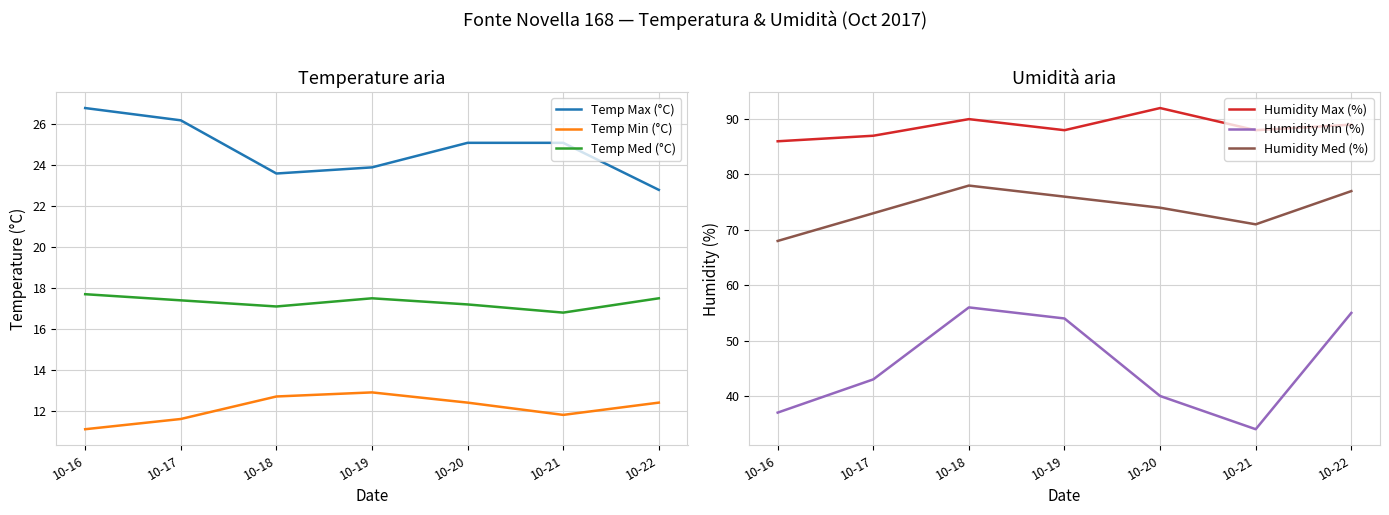

List the labels in order of Temp Max (°C) value, largest first.

10-16, 10-17, 10-20, 10-21, 10-19, 10-18, 10-22